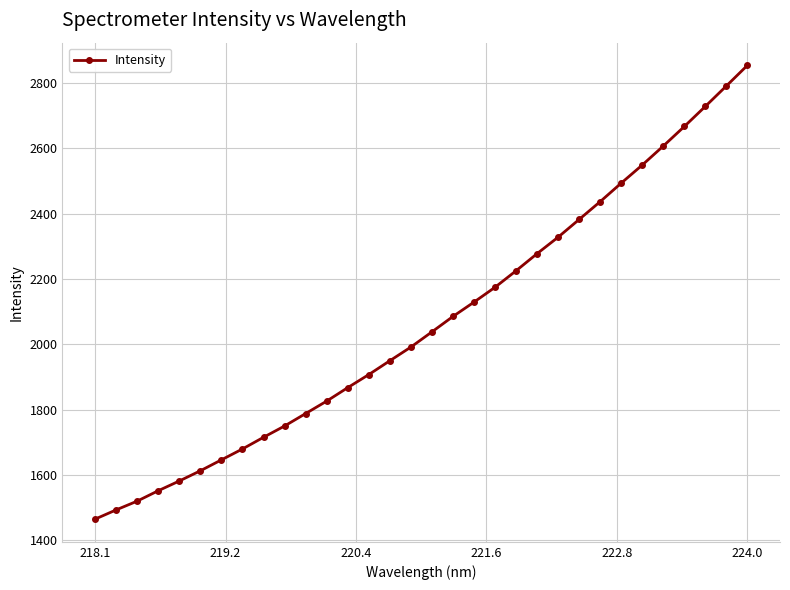

What is the smallest value displayed?

1464.6